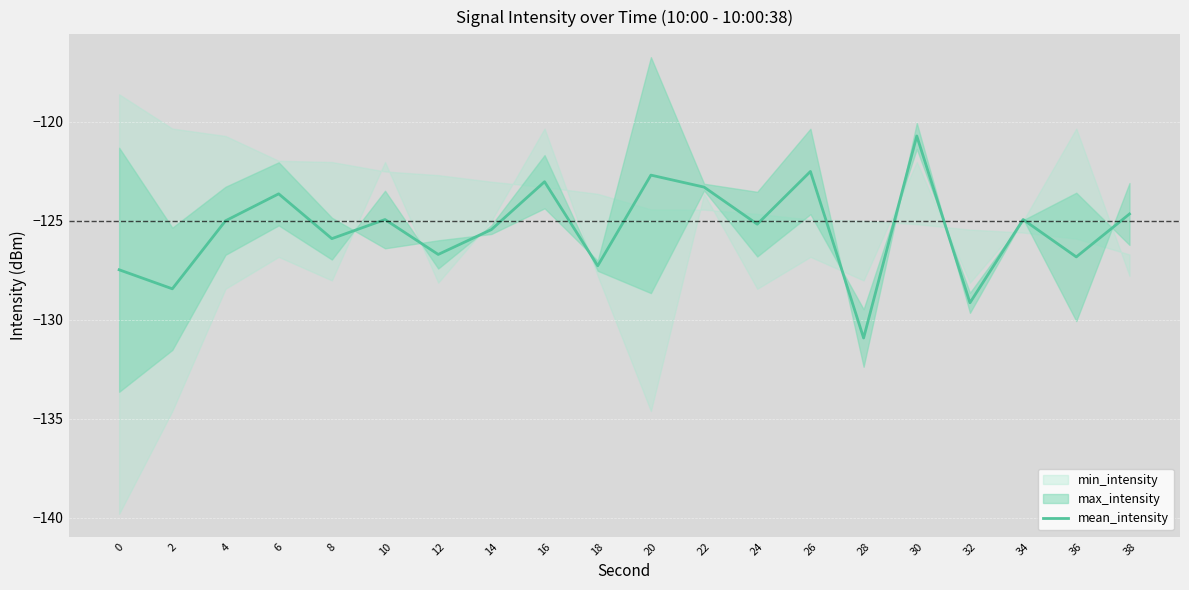

What is the average value?

-125.4